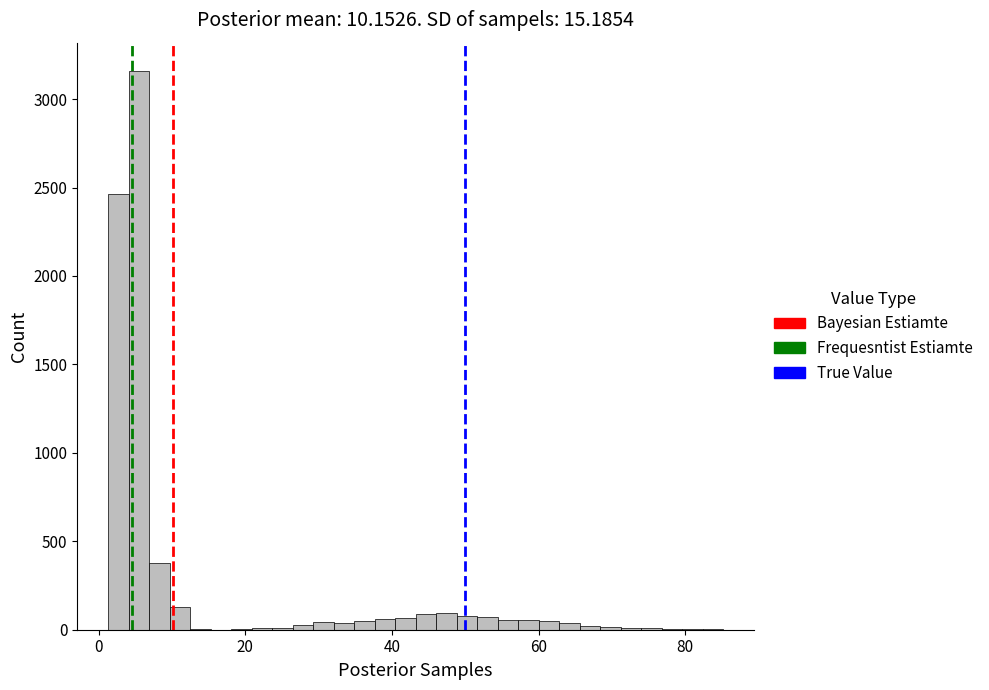

Read against the x-axis, roughly where is the centre of the tallest bar?

6